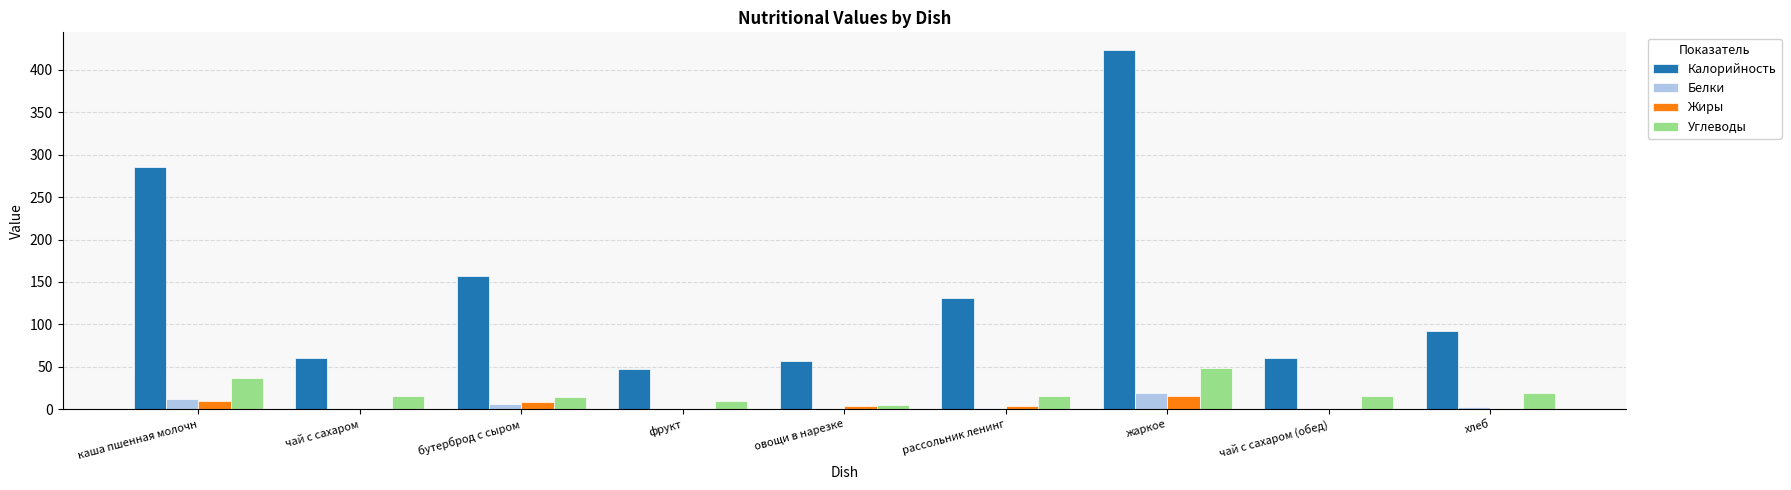

Which series has the largest total across all categories?

Калорийность